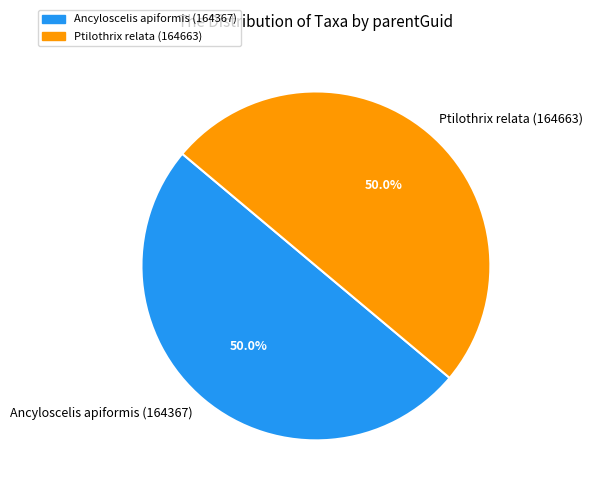

How many segments does this pie chart have?

2